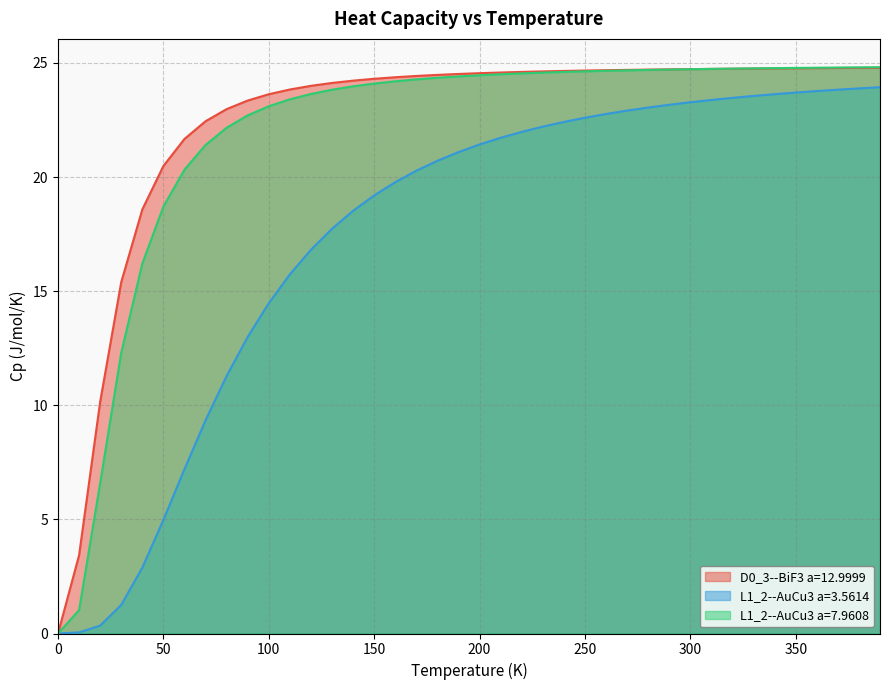

Which series has the largest range (max minus min)?

L1_2--AuCu3 a=7.9608